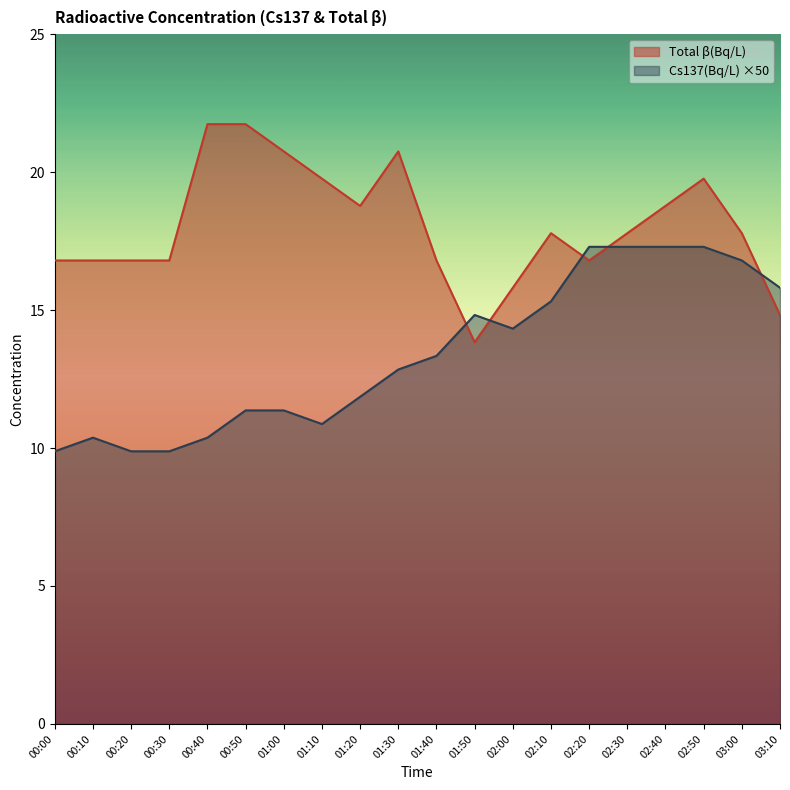

Reading right to left, transcribe all the data shown in this chart.

Cs137(Bq/L): 16.0	17.0	17.5	17.5	17.5	17.5	15.5	14.5	15.0	13.5	13.0	12.0	11.0	11.5	11.5	10.5	10.0	10.0	10.5	10.0
Total β(Bq/L): 15.0	18.0	20.0	19.0	18.0	17.0	18.0	16.0	14.0	17.0	21.0	19.0	20.0	21.0	22.0	22.0	17.0	17.0	17.0	17.0